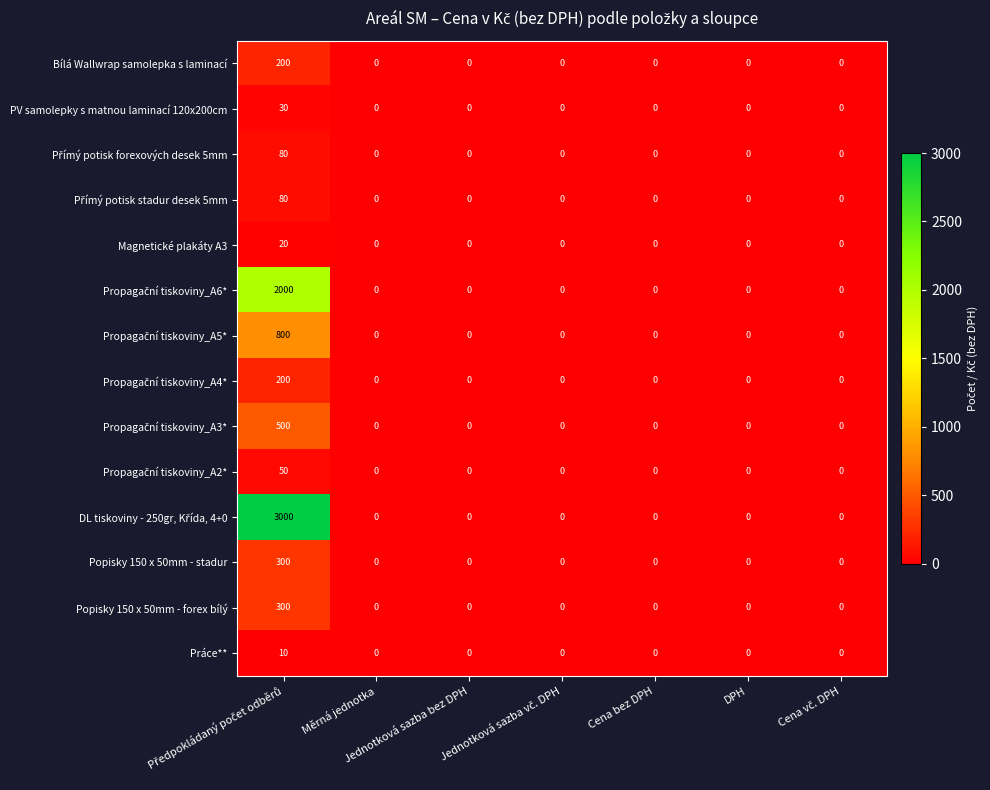

What is the difference between the maximum and minimum values in the Popisky 150 x 50mm - stadur series?

300